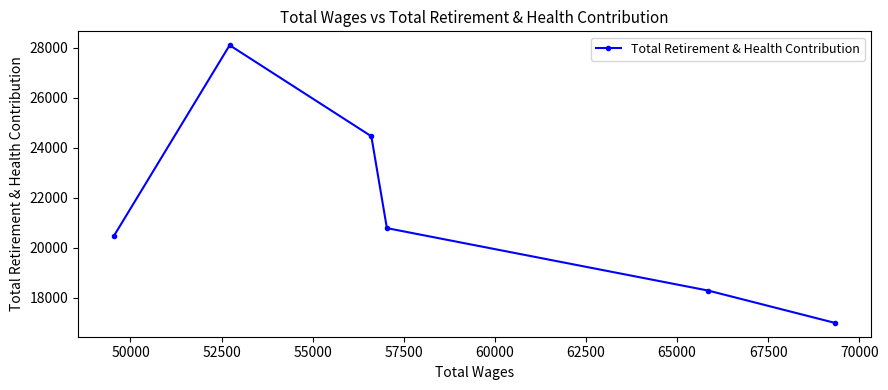

How many interior local peaks (higher than both neighbors) does the data have?

1